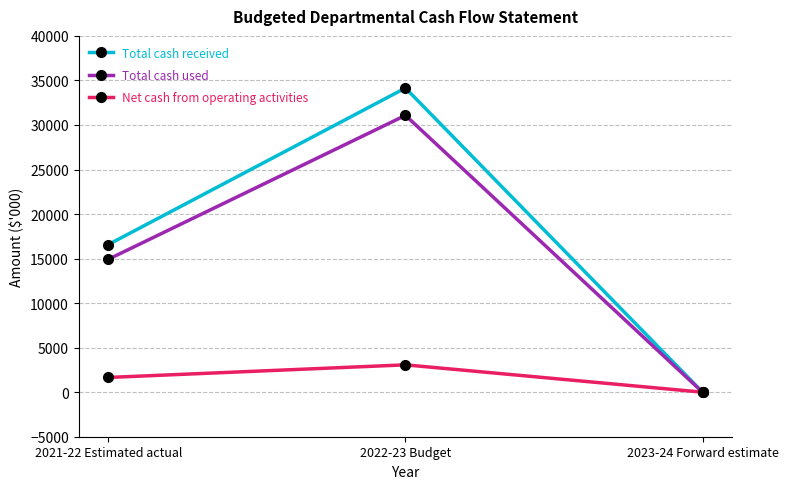

Is the value of Total cash received at 2021-22 Estimated actual greater than the value of Net cash from operating activities at 2021-22 Estimated actual?

Yes